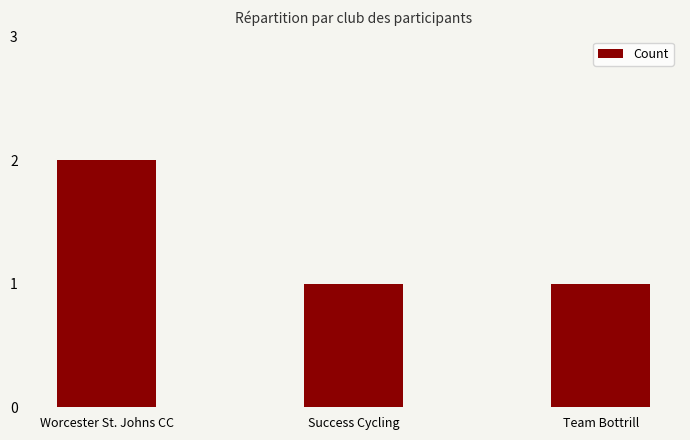

Which label corresponds to the largest value in the chart?

Worcester St. Johns CC